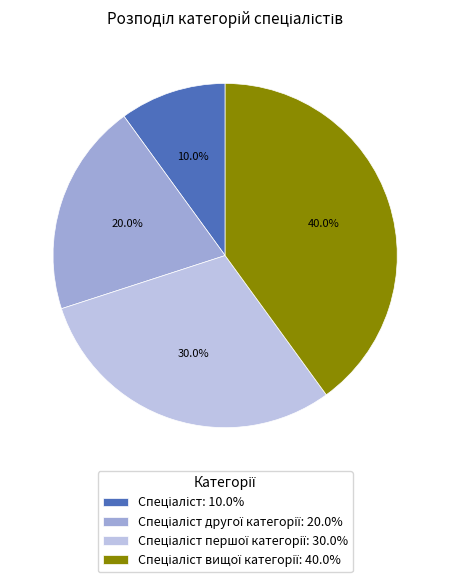

Is there any slice that represents more than half of the pie?

No